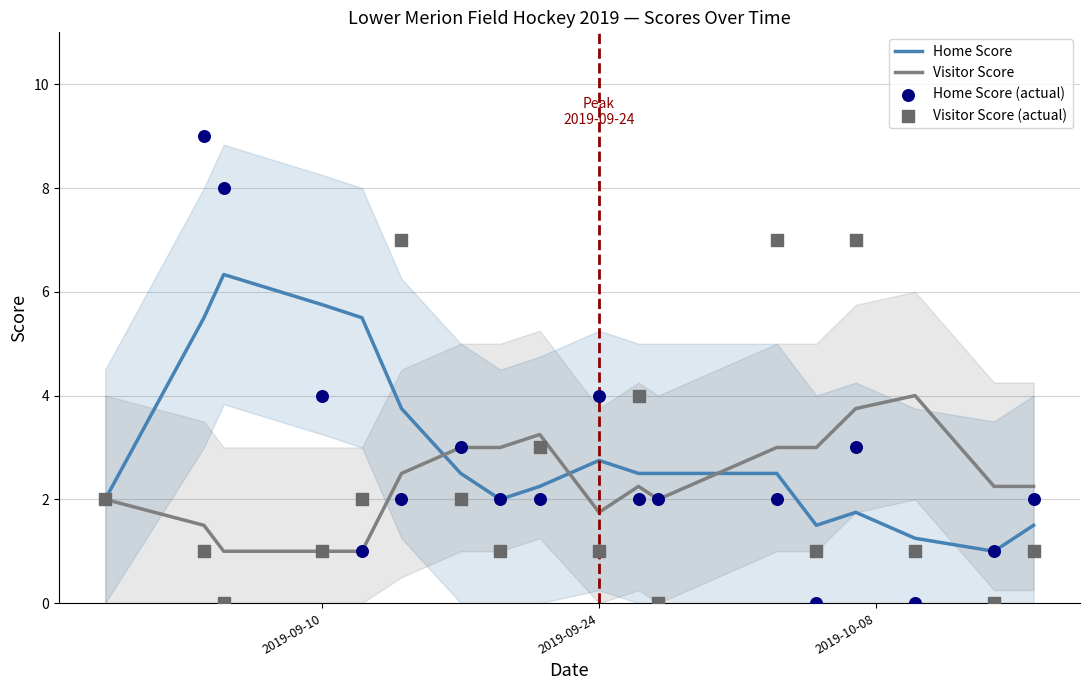

What are all the series names shown in the legend?

Home Score, Visitor Score, Home Score (actual), Visitor Score (actual)